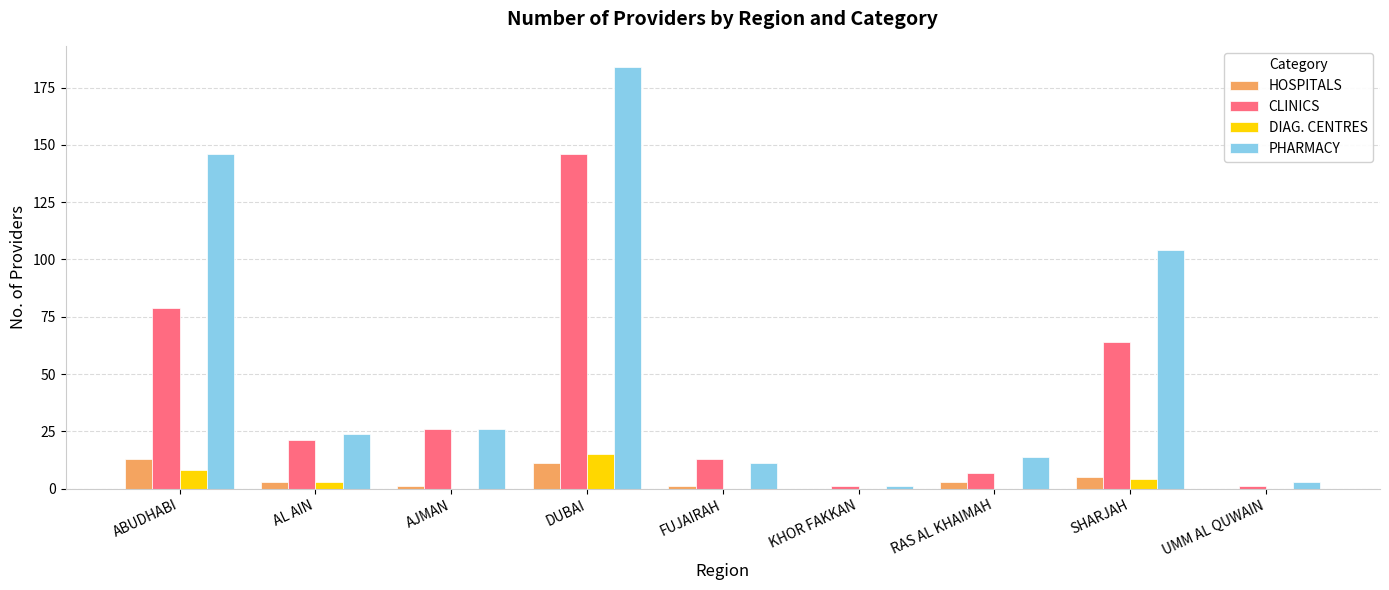

At which label is HOSPITALS closest to 6?

SHARJAH